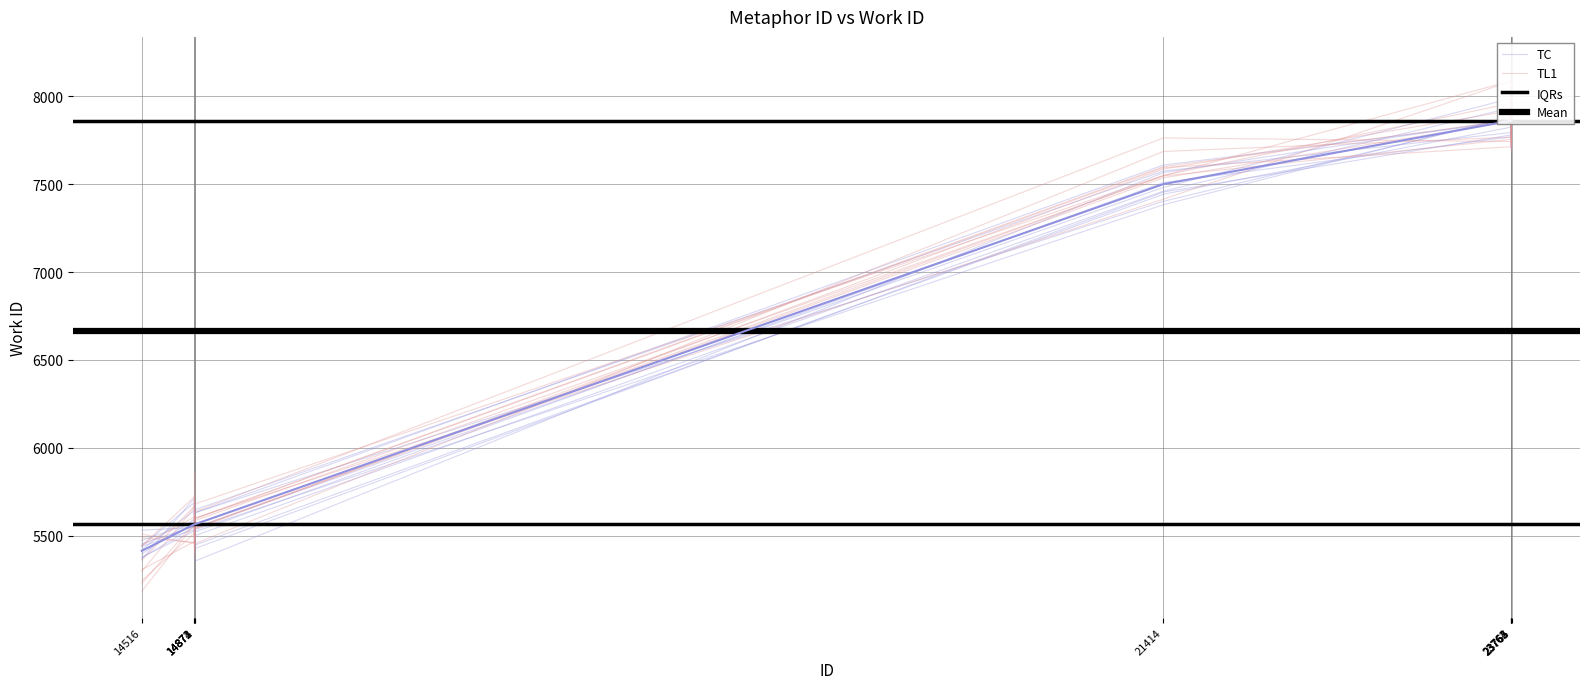

Which has a higher value, 23763 or 14871?

23763